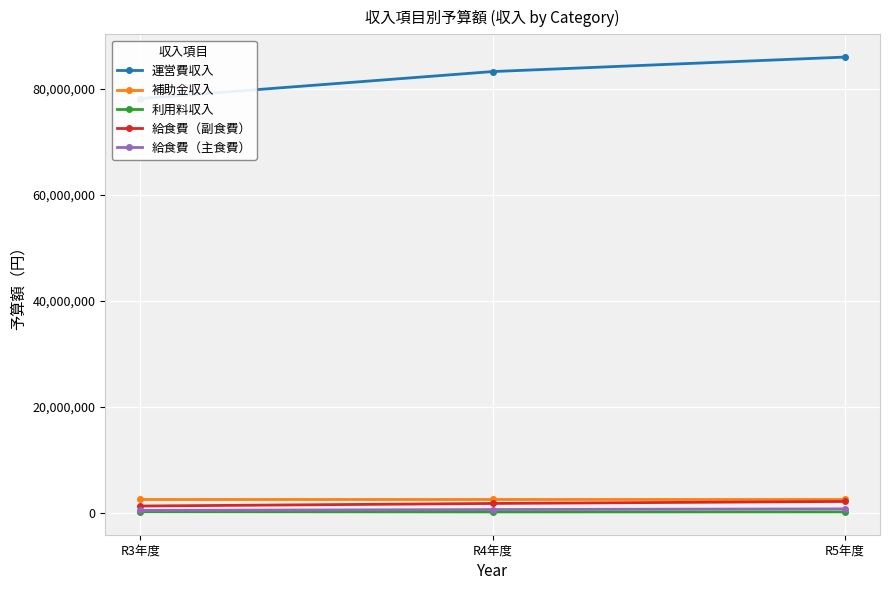

Which category has the highest value across all series?

R5年度